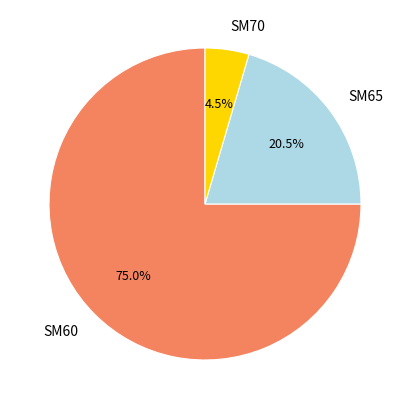

Do SM70 and SM60 together represent more than half of the pie?

Yes